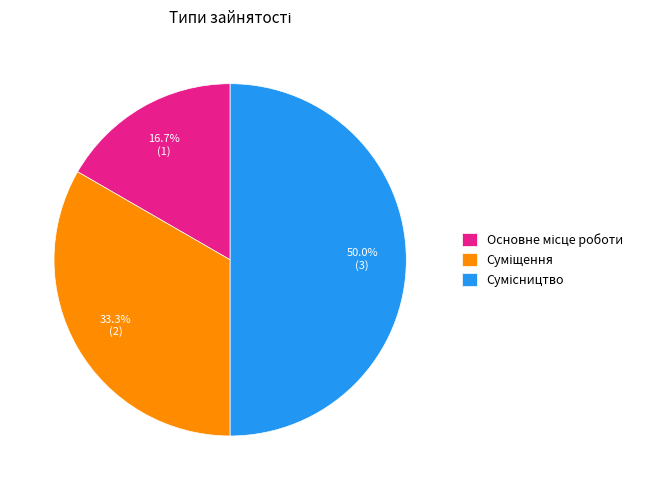

What is the largest slice in the pie chart?

Сумісництво